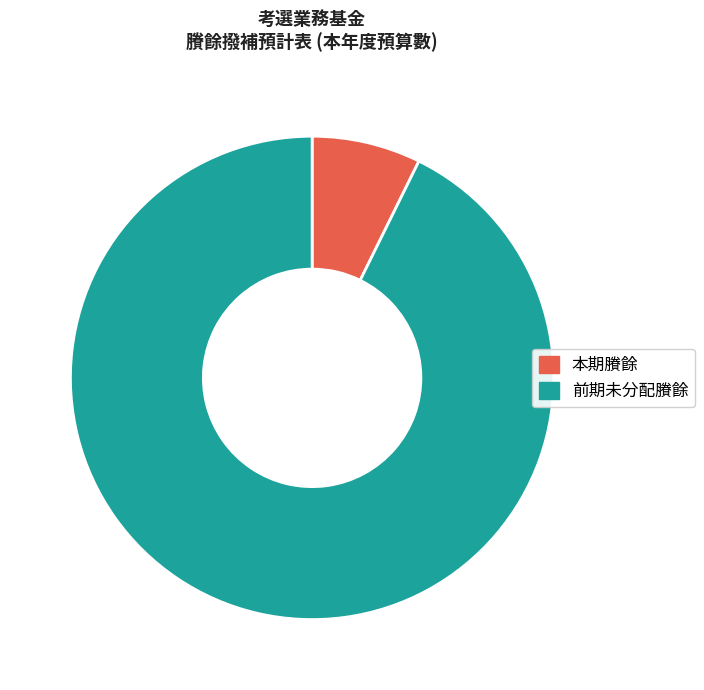

Combined, do 前期未分配賸餘 and 本期賸餘 account for over 50%?

Yes